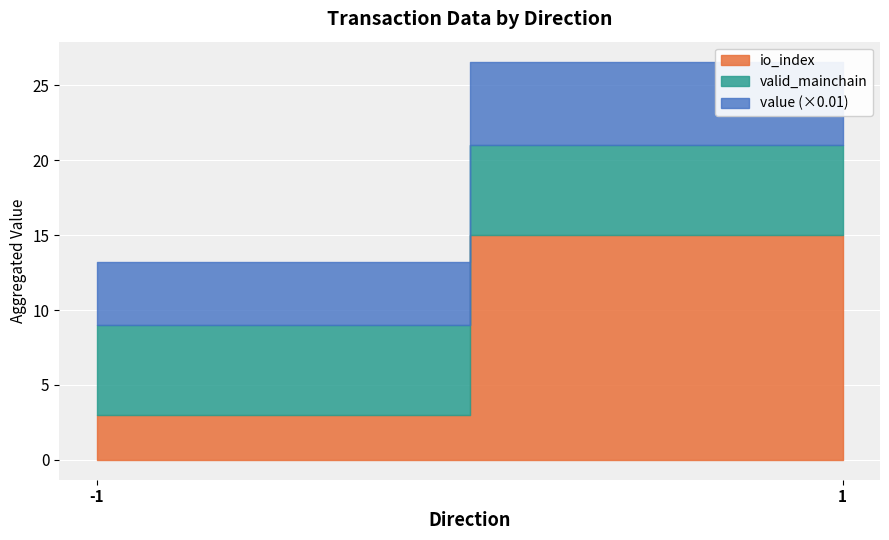

Which series has the widest spread of values?

value